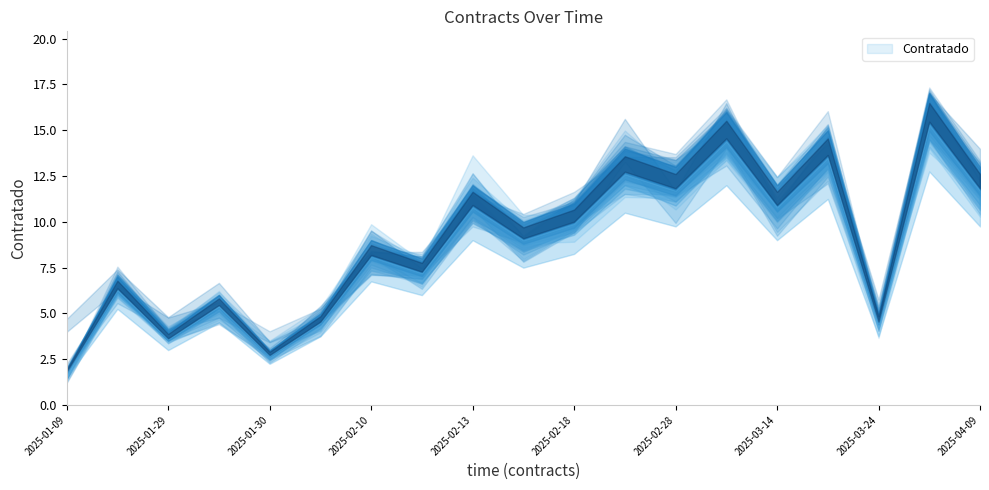

How many lines are shown in the chart?

1